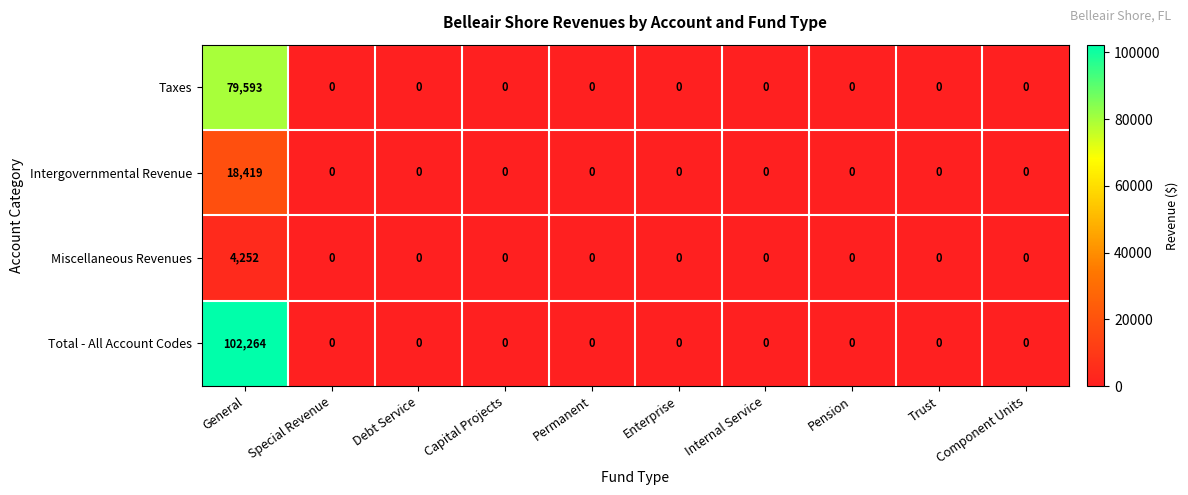

Is it true that Intergovernmental Revenue equals 6639 at Internal Service?

False